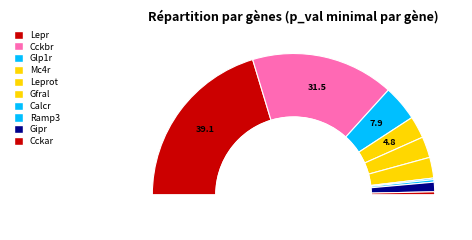

True or false: Cckar accounts for 31% of the total.

False